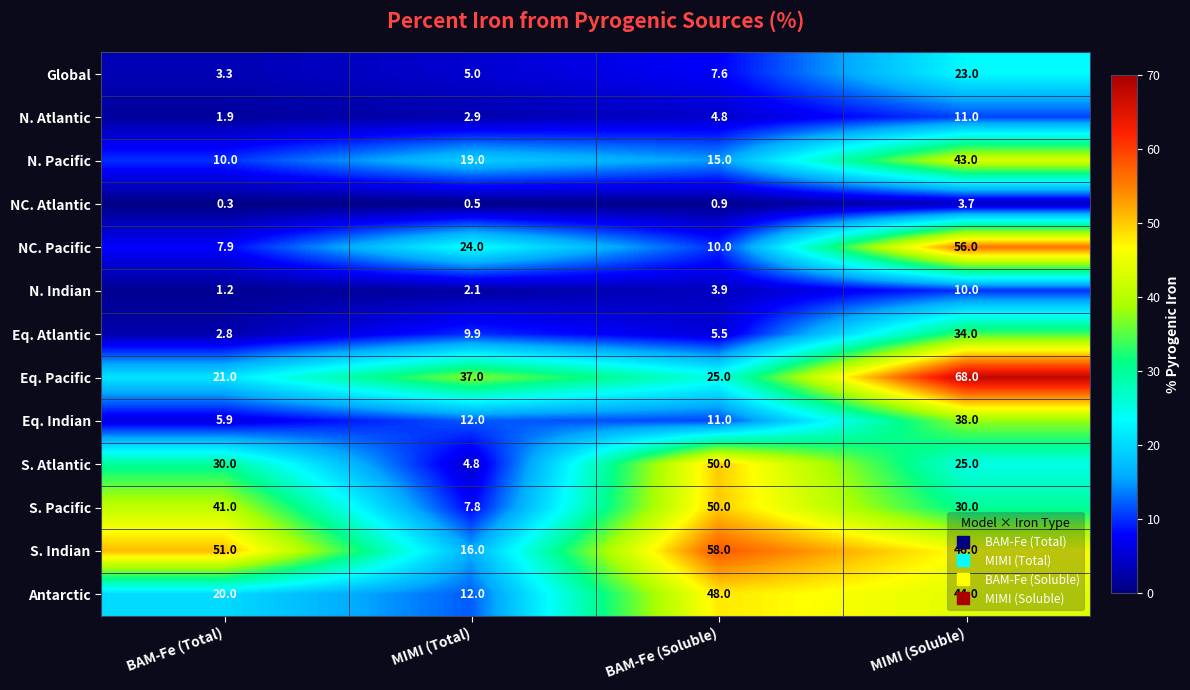

Rank the series at MIMI (Soluble) from lowest to highest value.

NC. Atlantic, N. Indian, N. Atlantic, Global, S. Atlantic, S. Pacific, Eq. Atlantic, Eq. Indian, N. Pacific, Antarctic, S. Indian, NC. Pacific, Eq. Pacific